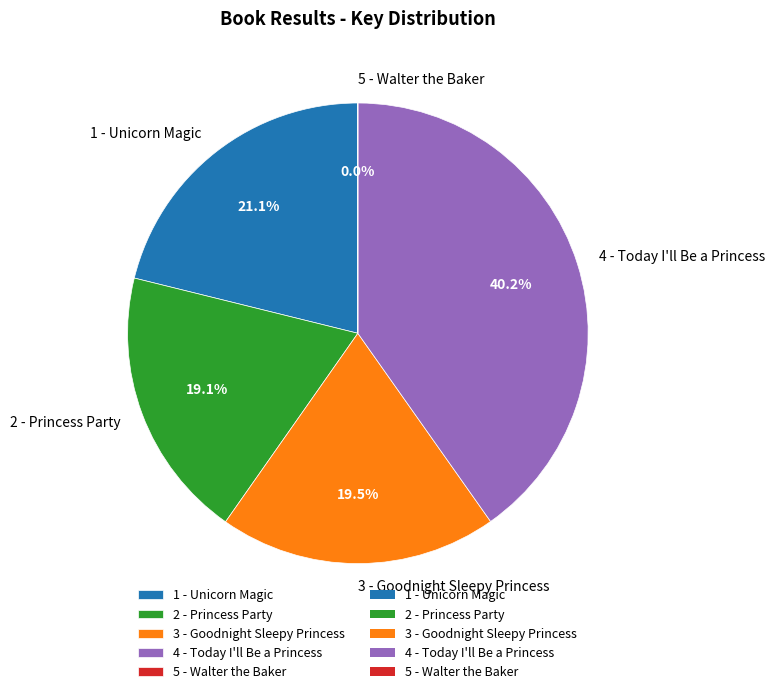

Which category has the biggest portion of the pie?

4 - Today I'll Be a Princess